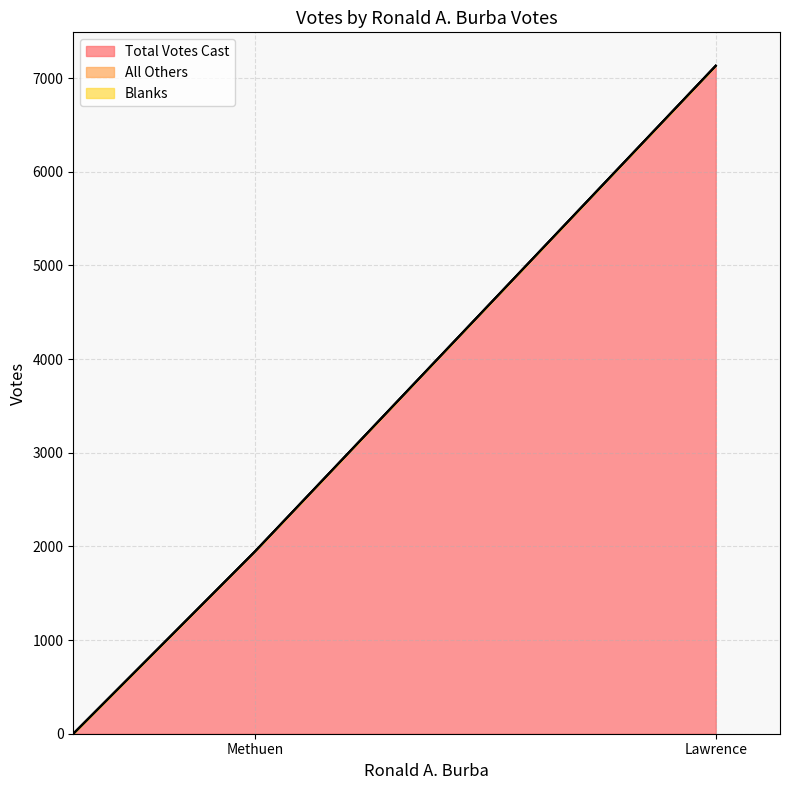

What is the average value of the Total Votes Cast series?

3026